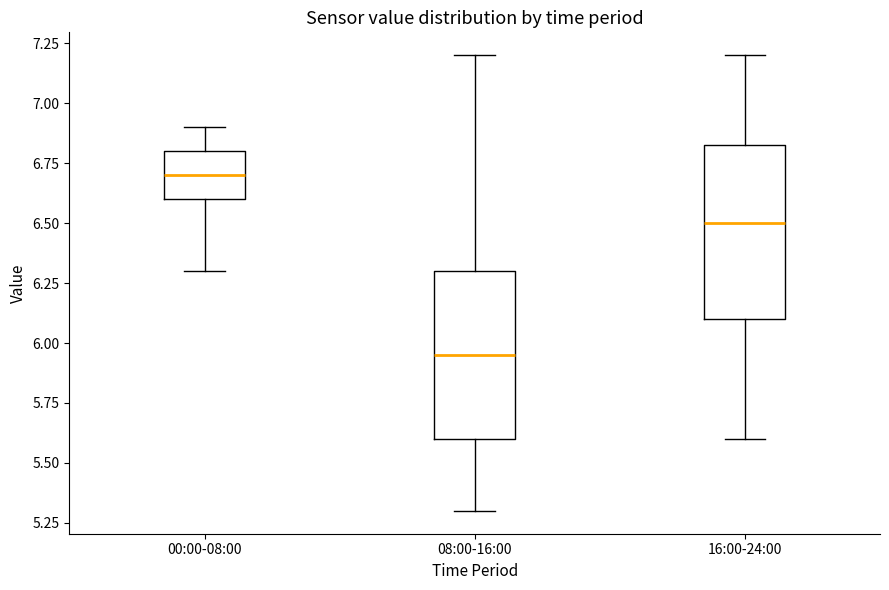

Which box has the lowest median line?

08:00-16:00